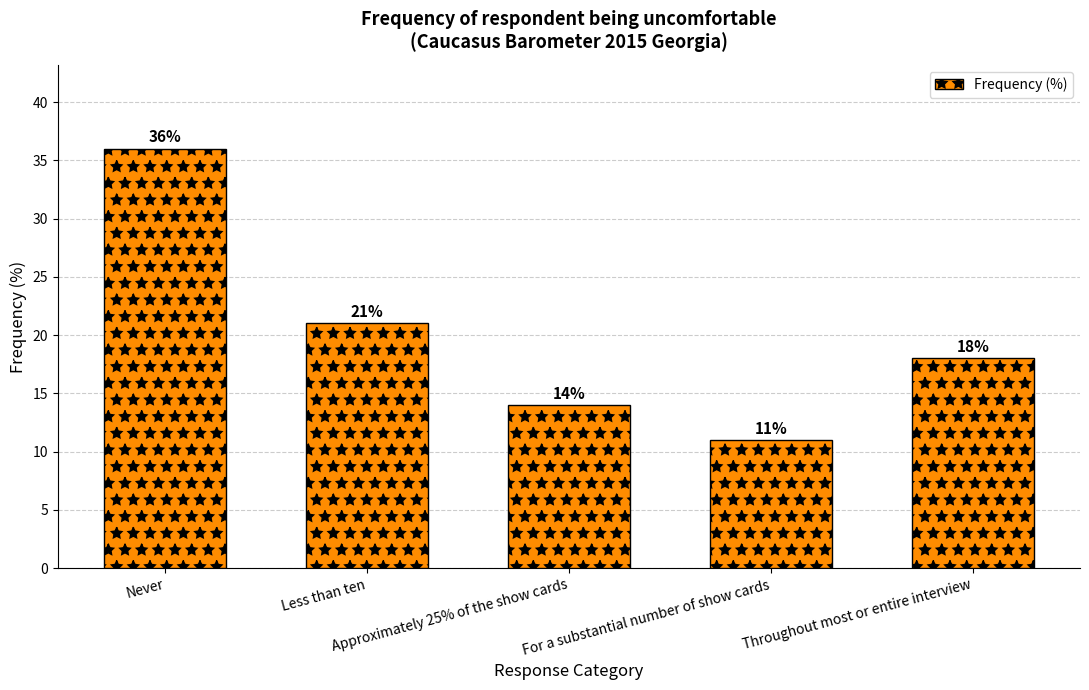

Count the number of categories in the chart.

5